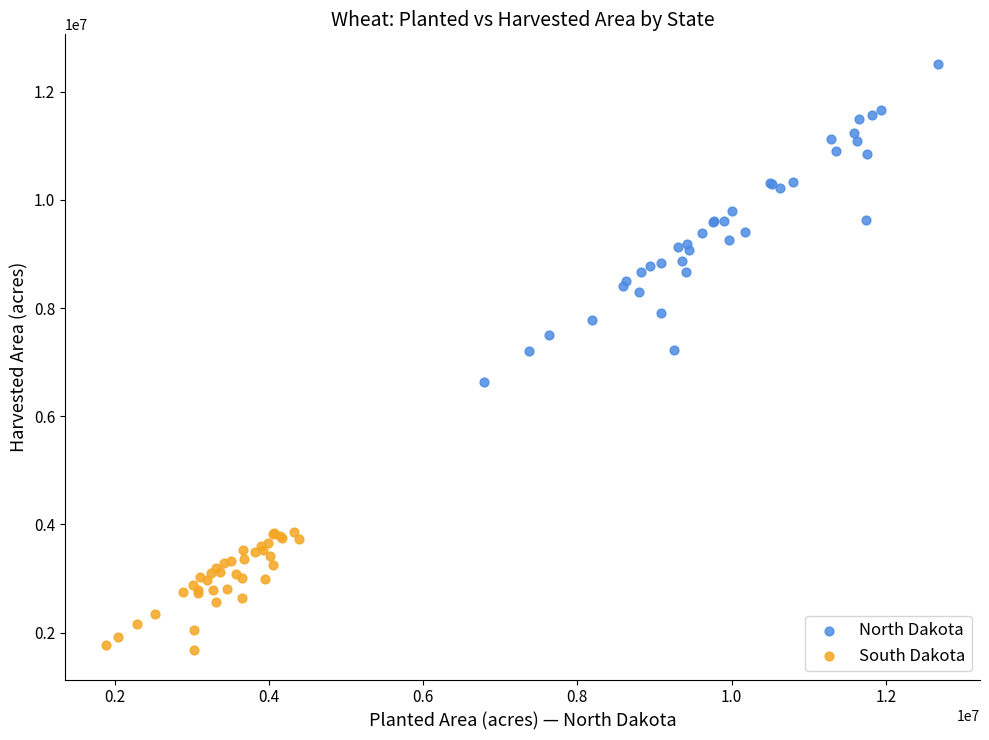

What are all the series names shown in the legend?

North Dakota, South Dakota